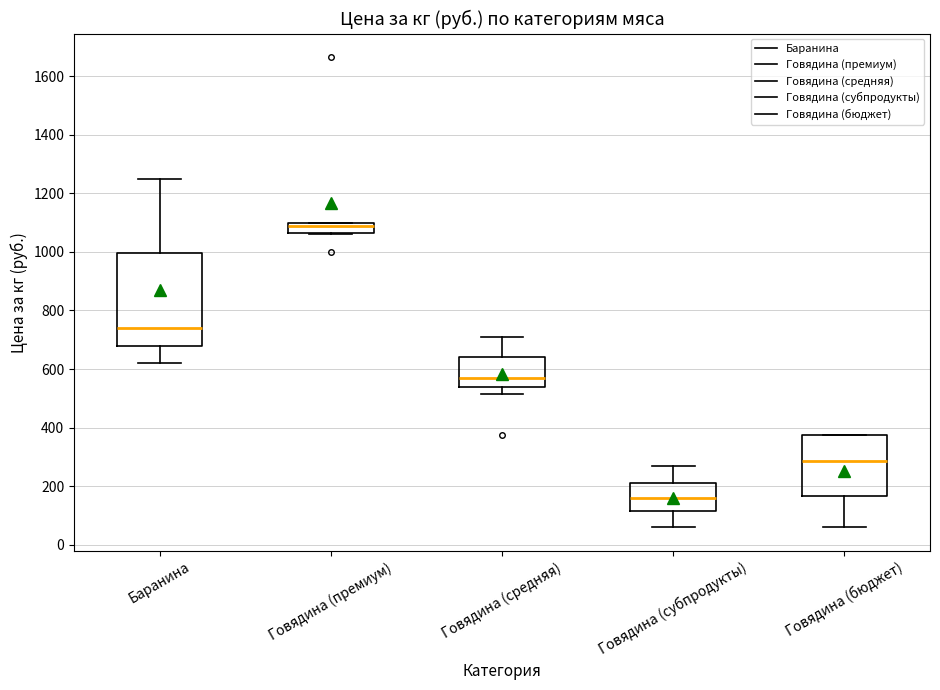

Which box has the highest median line?

Говядина (премиум)